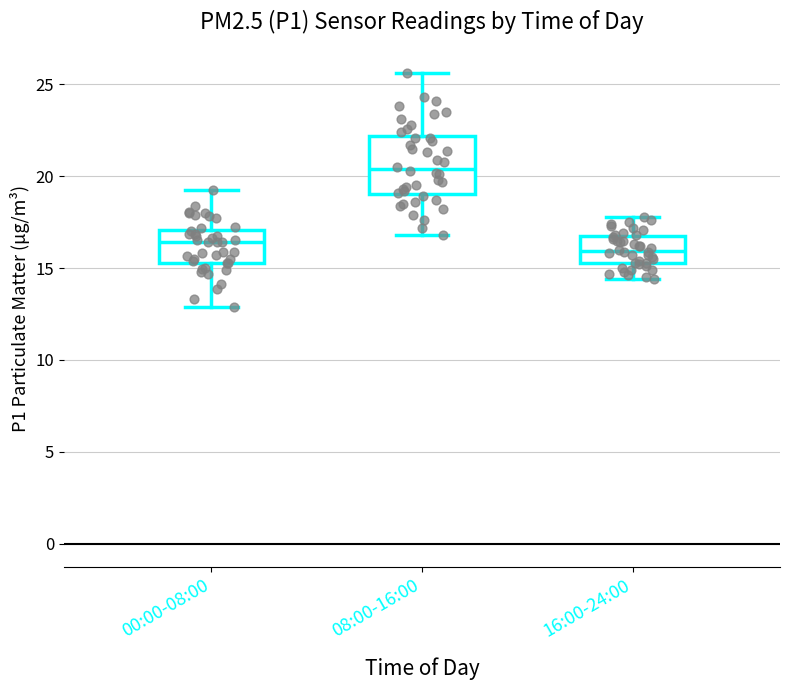

Reading left to right, transcribe this box plot: for each box, give where its median line is, the range the box spans, and where its two whiskers end, as read against the y-axis. The values are not printed on the chart, so give them approximately, as read against the axis.

00:00-08:00: median 16.5, box 15.5 to 17.0, whiskers 13.0 to 19.5
08:00-16:00: median 20.5, box 19.0 to 22.0, whiskers 17.0 to 25.5
16:00-24:00: median 16.0, box 15.5 to 16.5, whiskers 14.5 to 18.0